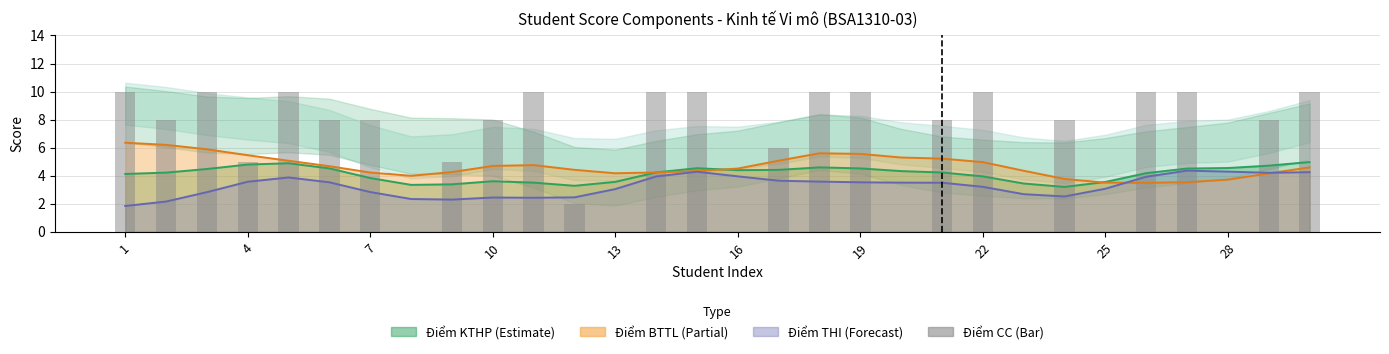

How many data points are less than 8?

11